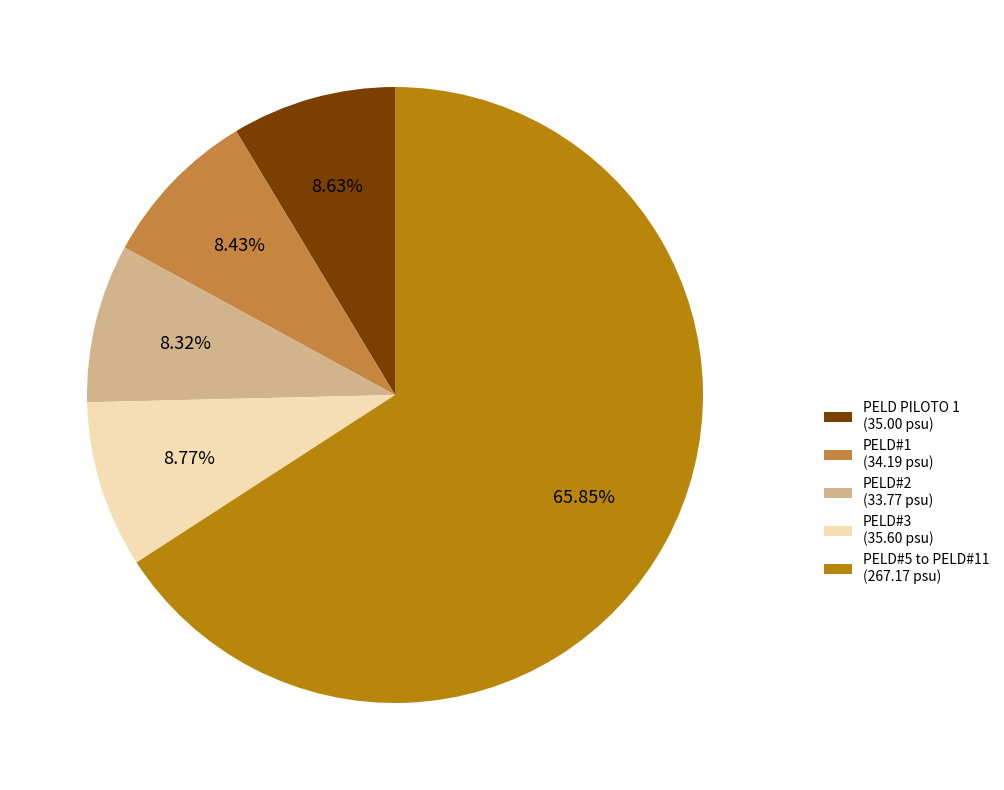

What is the largest slice in the pie chart?

PELD#5 to PELD#11 (267.17 psu)